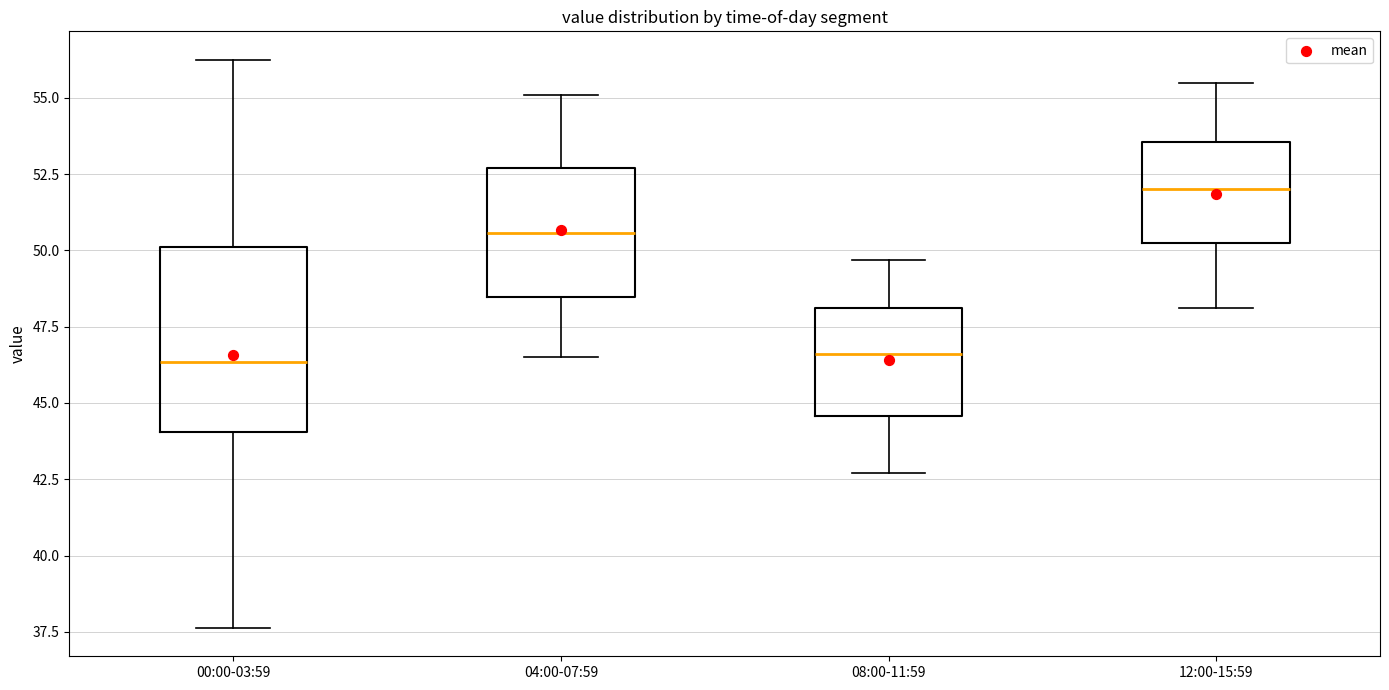

Reading left to right, transcribe this box plot: for each box, give where its median line is, the range the box spans, and where its two whiskers end, as read against the y-axis. The values are not printed on the chart, so give them approximately, as read against the axis.

00:00-03:59: median 46.5, box 44.0 to 50.0, whiskers 37.5 to 56.5
04:00-07:59: median 50.5, box 48.5 to 52.5, whiskers 46.5 to 55.0
08:00-11:59: median 46.5, box 44.5 to 48.0, whiskers 42.5 to 49.5
12:00-15:59: median 52.0, box 50.5 to 53.5, whiskers 48.0 to 55.5